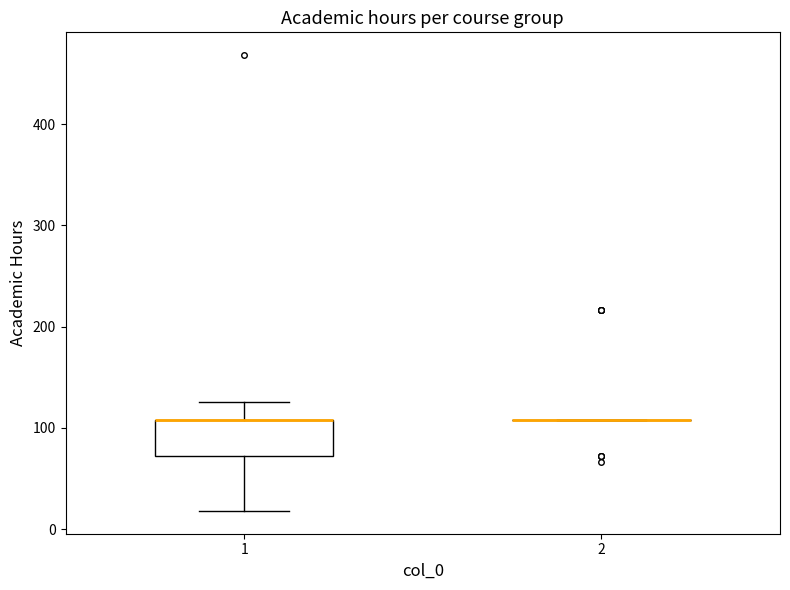

Reading left to right, transcribe this box plot: for each box, give where its median line is, the range the box spans, and where its two whiskers end, as read against the y-axis. The values are not printed on the chart, so give them approximately, as read against the axis.

1: median 110 (drawn on the box's upper edge), box 70 to 110, whiskers 20 to 130
2: box collapsed to a line at 110, whiskers 110 to 110